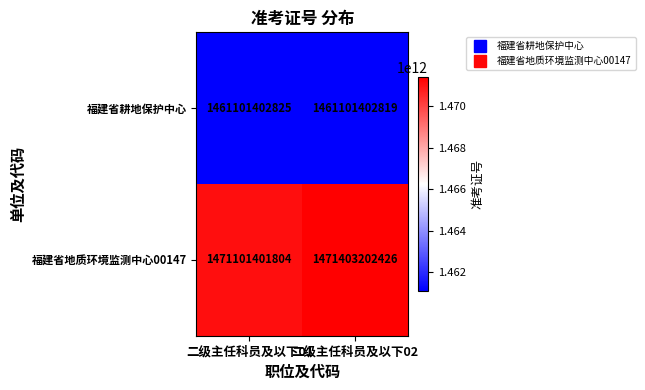

Where is 福建省地质环境监测中心00147 nearest to the value 1471252302115?

二级主任科员及以下01